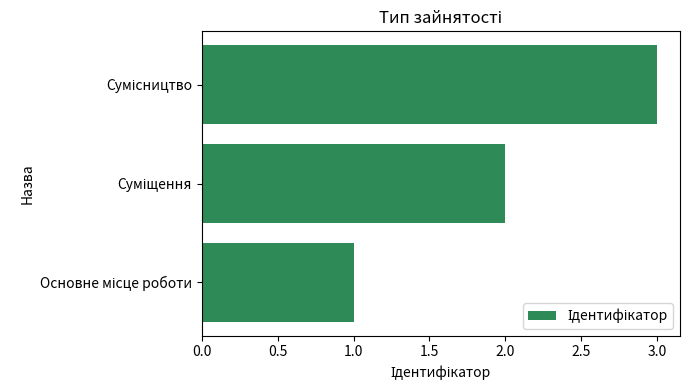

What is the greatest value displayed?

3